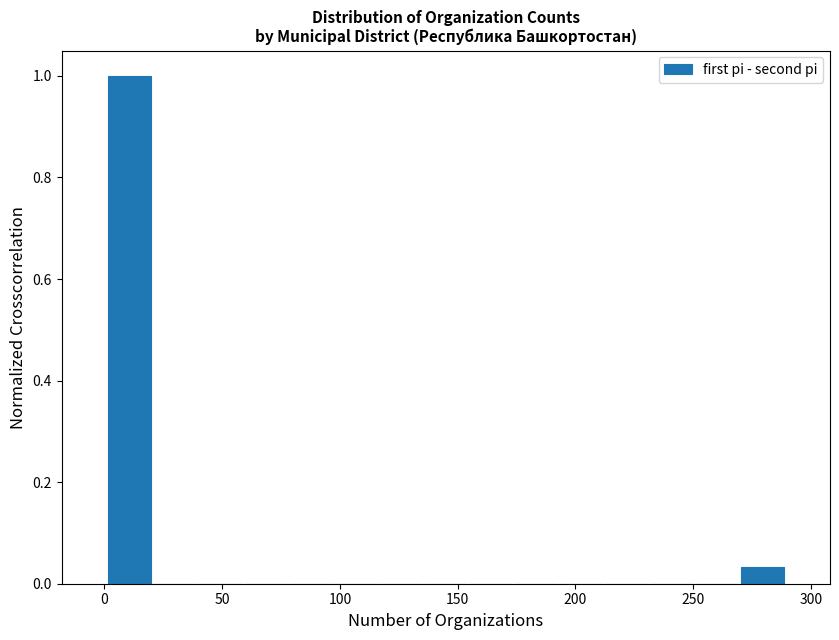

Read against the x-axis, roughly where is the centre of the tallest bar?

10